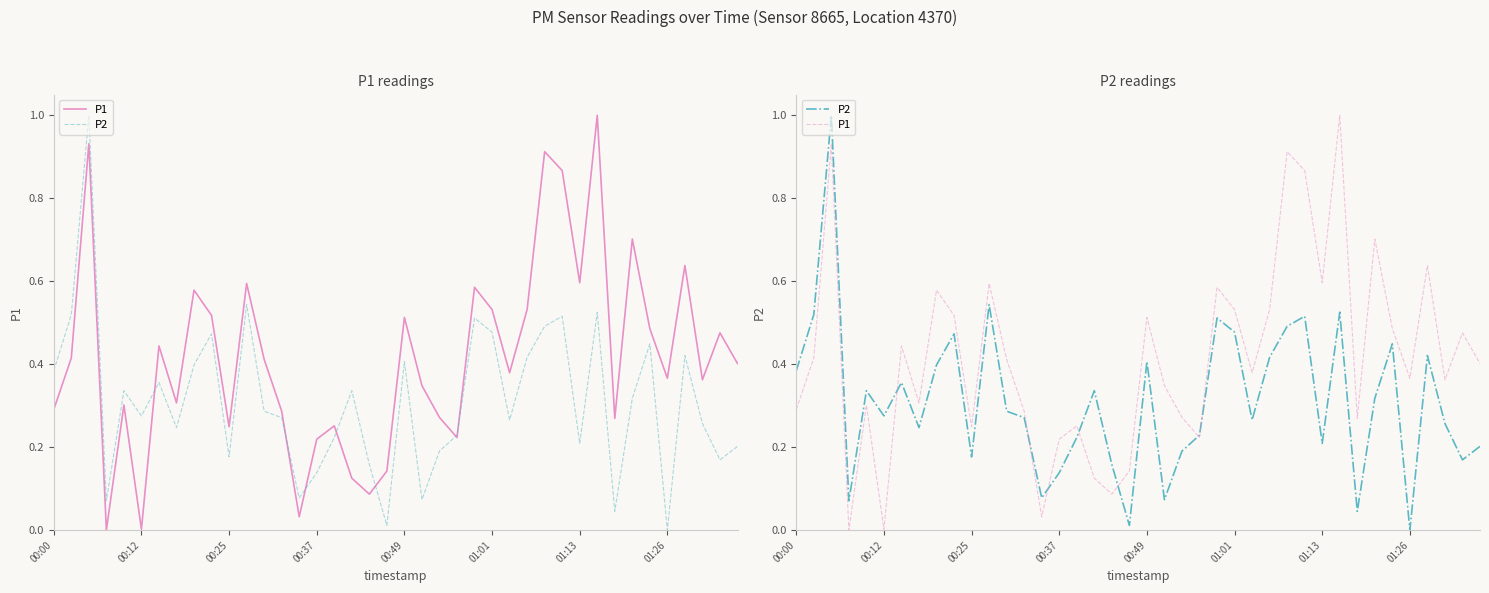

List the series in order of their peak value, highest first.

P1, P2